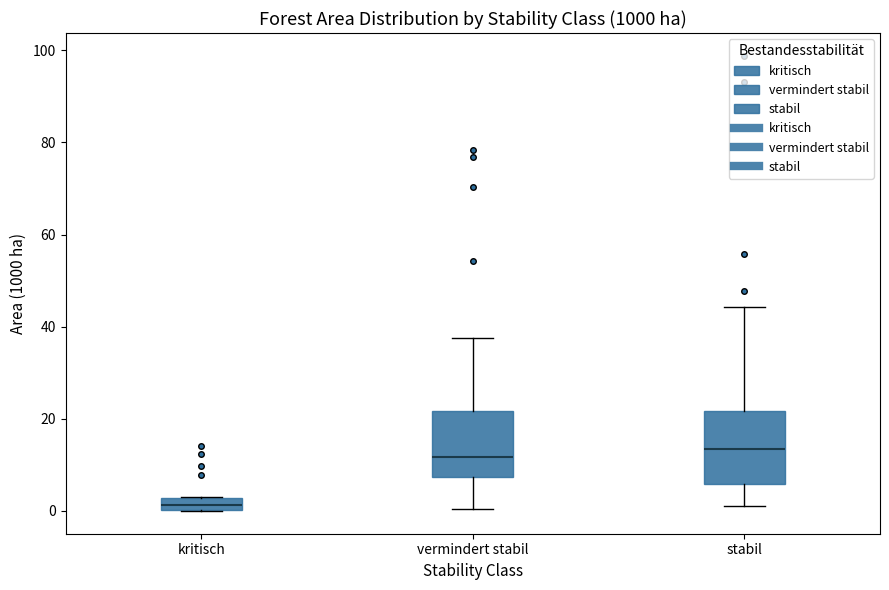

Where is the upper edge of the box for kritisch on the y-axis? The values are not printed on the chart, so give them approximately, as read against the axis.

2